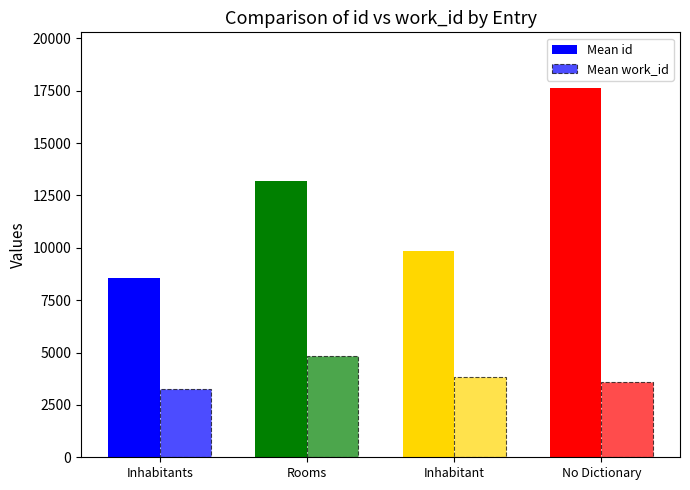

What is the difference between the highest and lowest values at Inhabitants?

5261